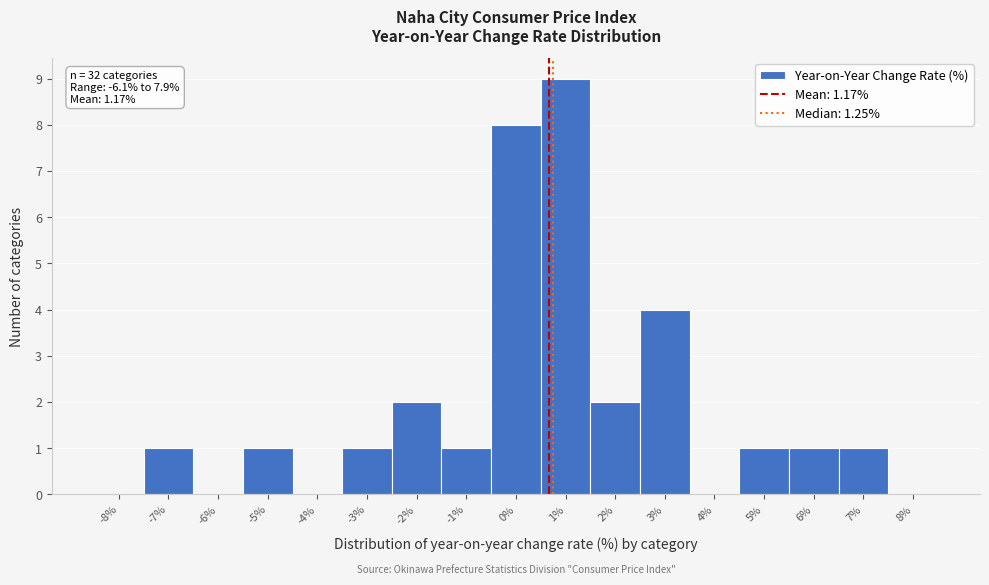

Reading left to right, what are all the values shown in this chart?

-8%=0	-7%=1	-6%=0	-5%=1	-4%=0	-3%=1	-2%=2	-1%=1	0%=8	1%=9	2%=2	3%=4	4%=0	5%=1	6%=1	7%=1	8%=0